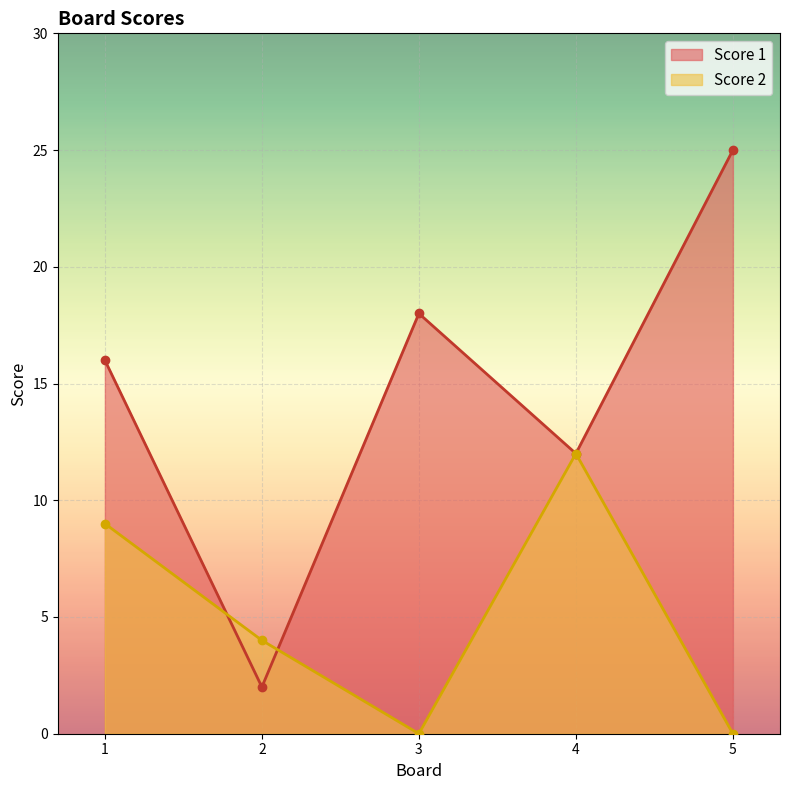

Count the Score 2 values in the range 0 to 9.

4